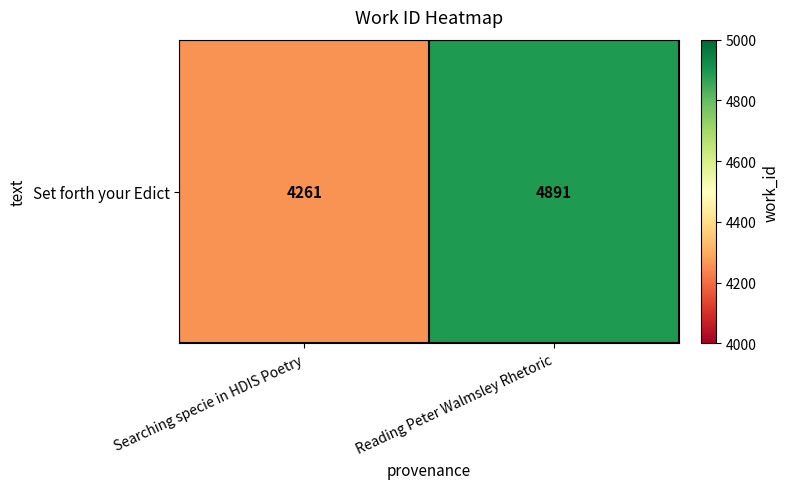

What is the sum of the values at Reading Peter Walmsley Rhetoric and Searching specie in HDIS Poetry?

9152